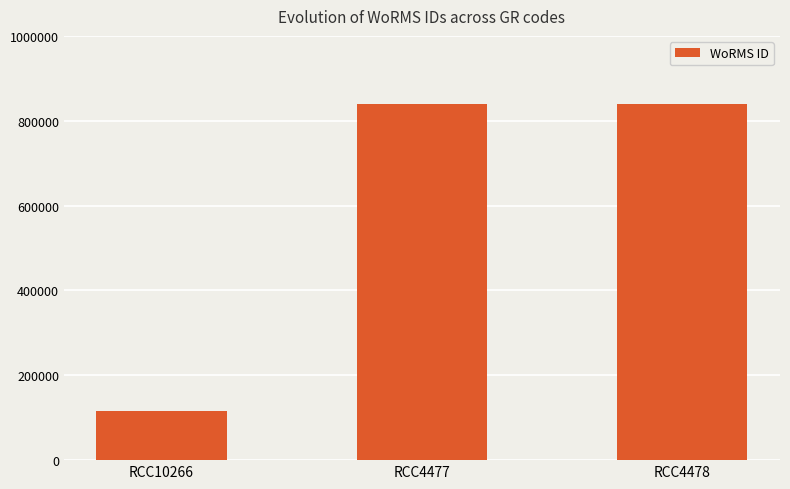

What is the value of the 3rd bar from the left?

840109